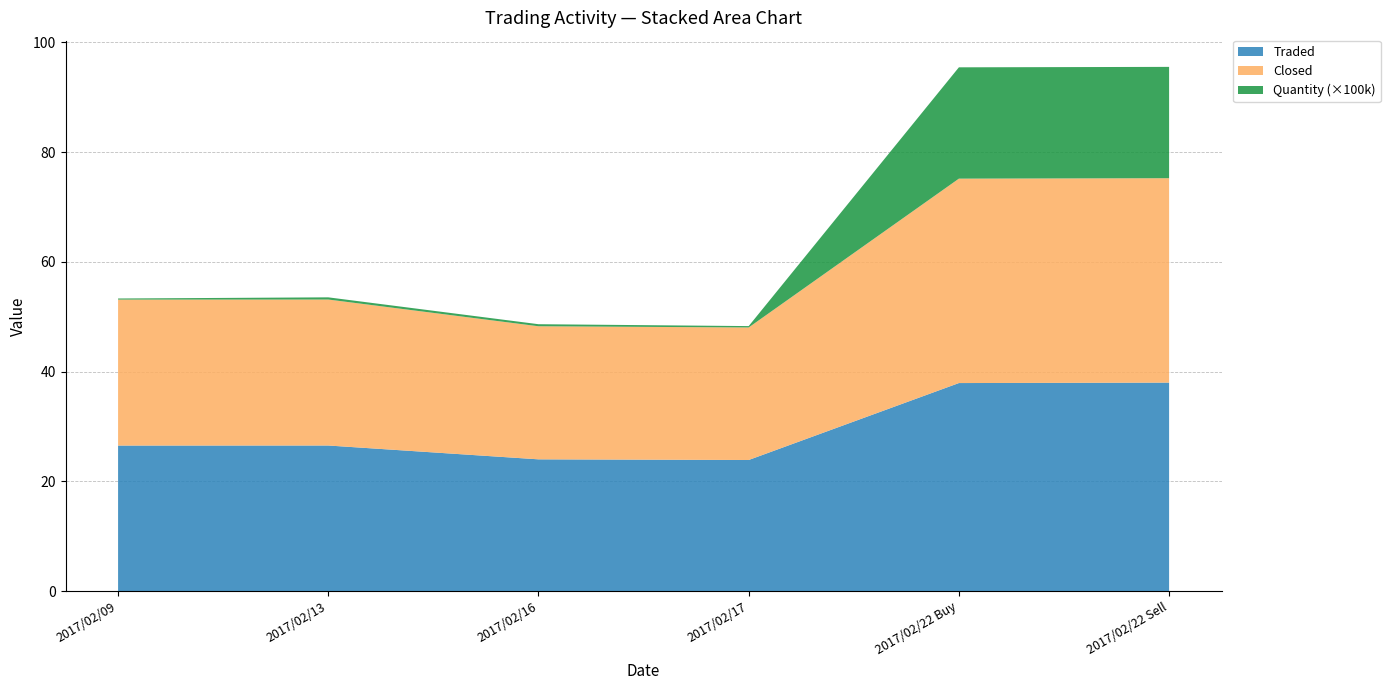

Reading left to right, transcribe all the data shown in this chart.

Traded: 2017/02/09=26.5	2017/02/13=26.5	2017/02/16=24.0	2017/02/17=23.9	2017/02/22 Buy=37.9	2017/02/22 Sell=38.0
Closed: 2017/02/09=26.6	2017/02/13=26.6	2017/02/16=24.2	2017/02/17=24.1	2017/02/22 Buy=37.2	2017/02/22 Sell=37.2
Quantity: 2017/02/09=20000.0	2017/02/13=40000.0	2017/02/16=37500.0	2017/02/17=25000.0	2017/02/22 Buy=2028563.0	2017/02/22 Sell=2028563.0